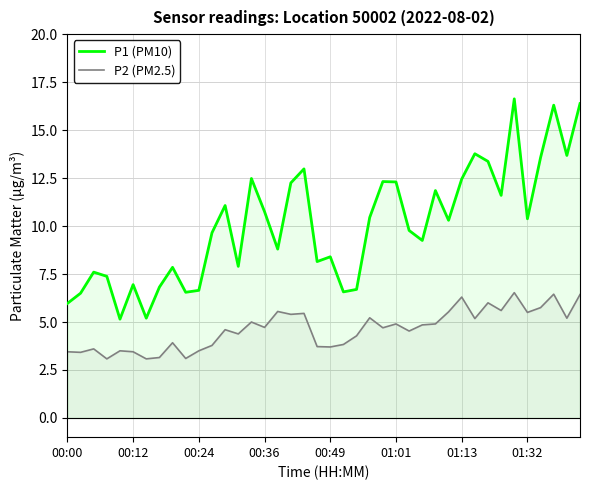

What is the minimum value for P2 (PM2.5)?

3.1